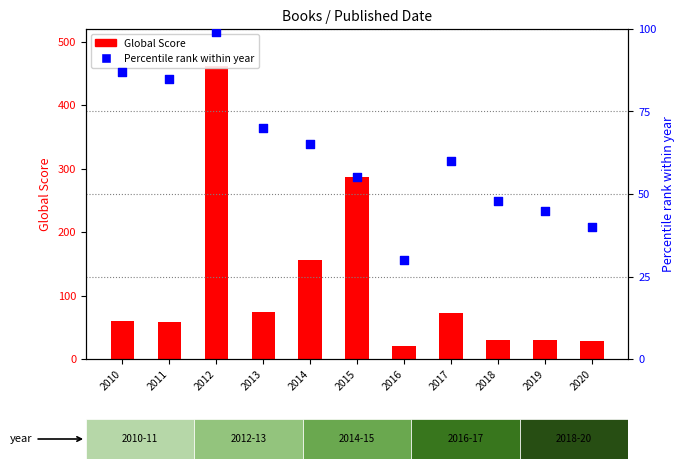

At how many categories does at least one series exceed 343?

1